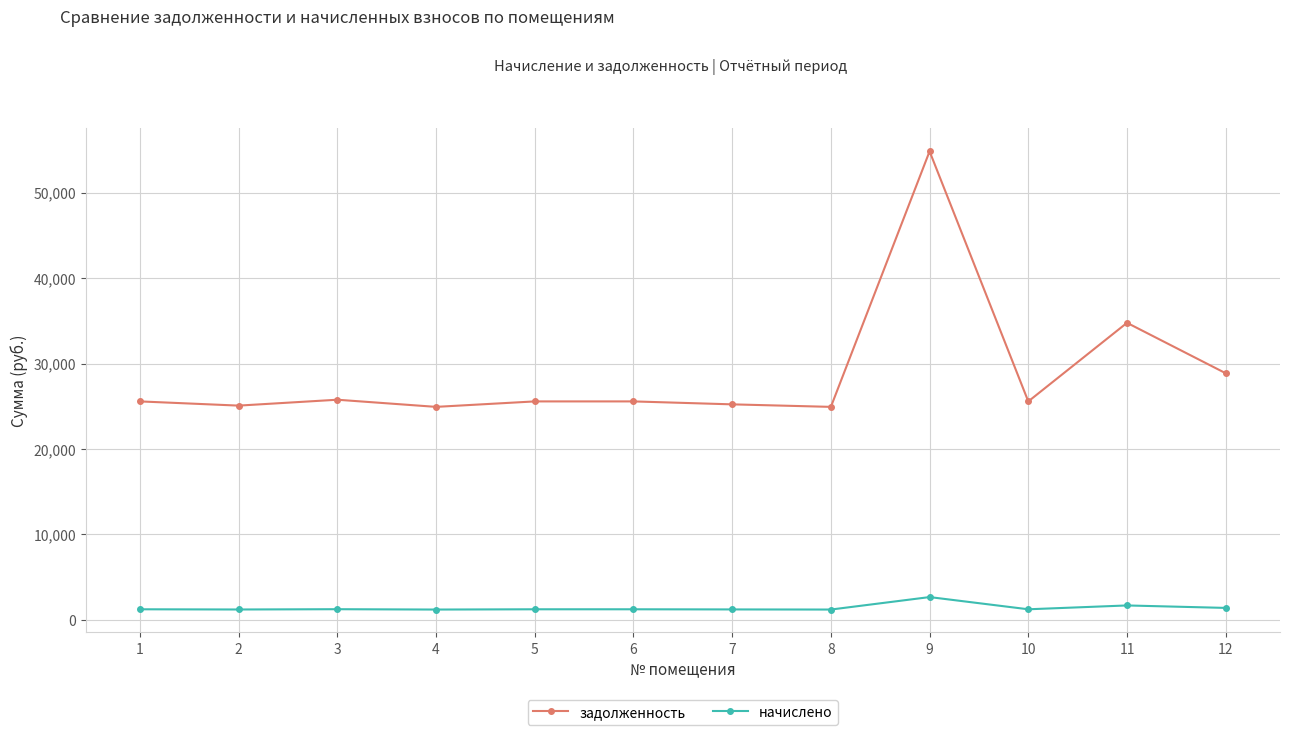

What are all the series names shown in the legend?

задолженность, начислено